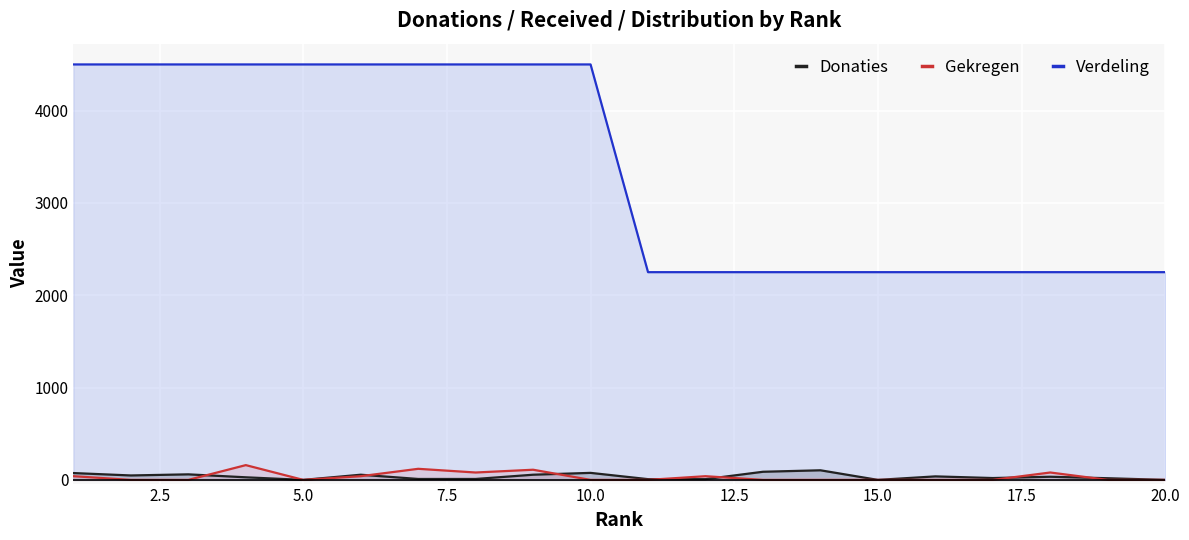

Which series has the largest range (max minus min)?

Verdeling